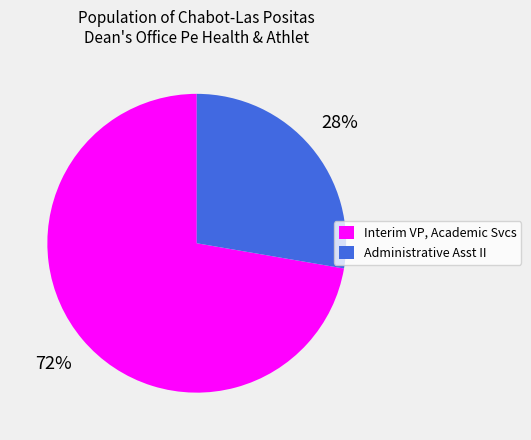

To the nearest percent, what is the average slice percentage?

50%